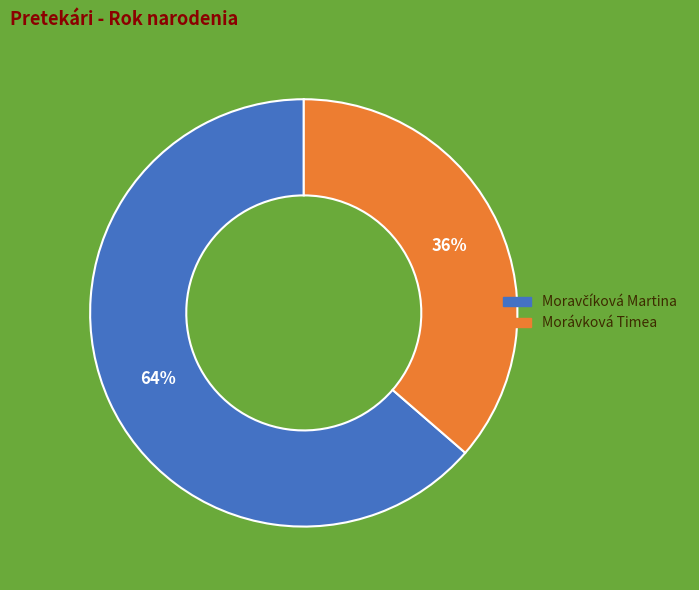

What is the smallest slice in the pie chart?

Morávková Timea